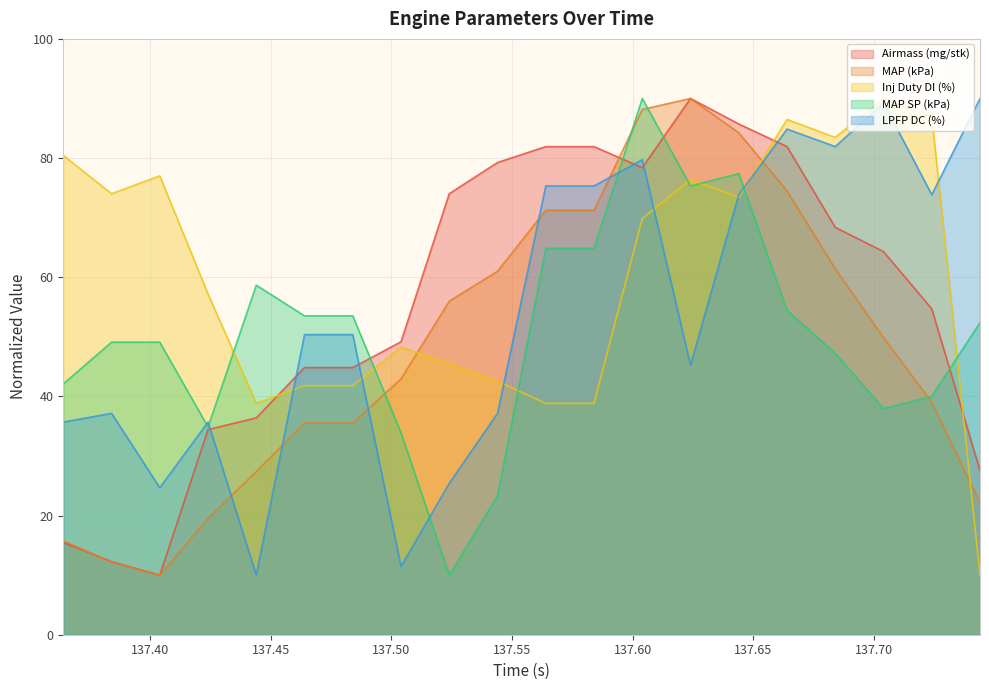

Between 137.524 and 137.704, which is larger?

137.524